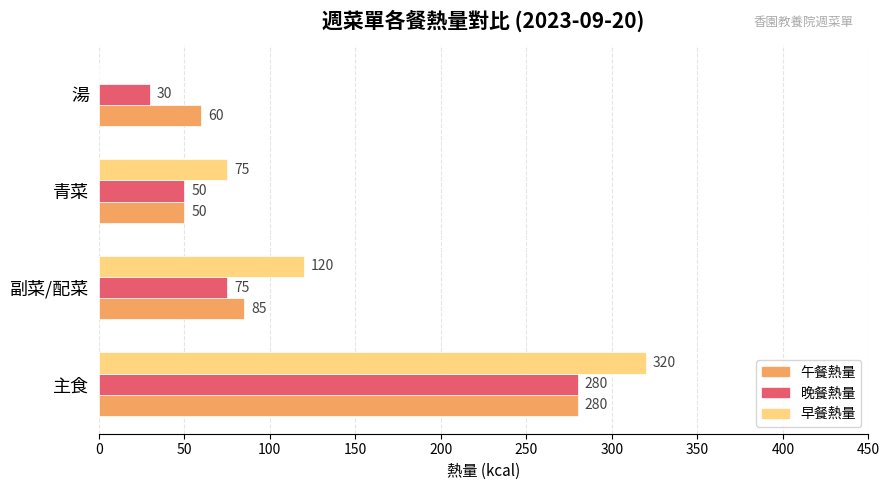

What is the sum of all 早餐熱量 values?

515